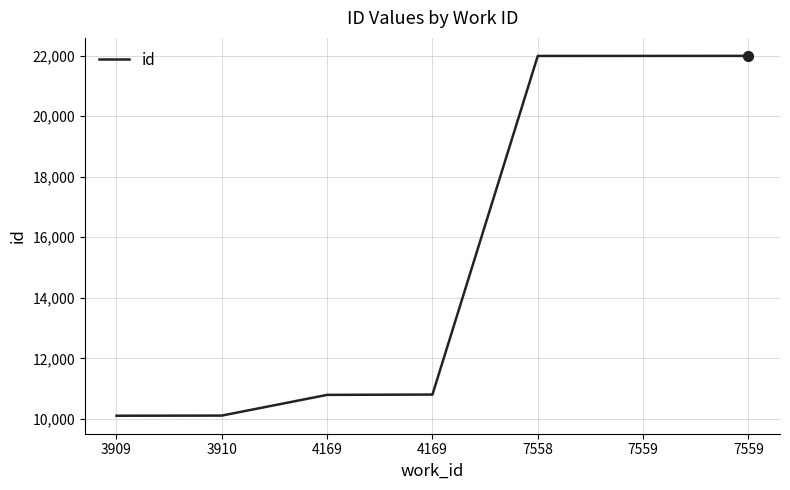

How many values are below 10805?

3